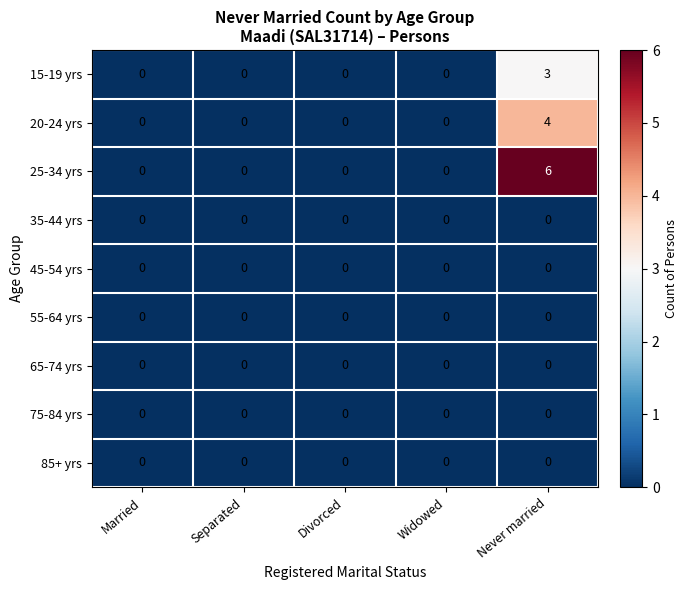

Count the 15-19 yrs values in the range 0 to 1.

4